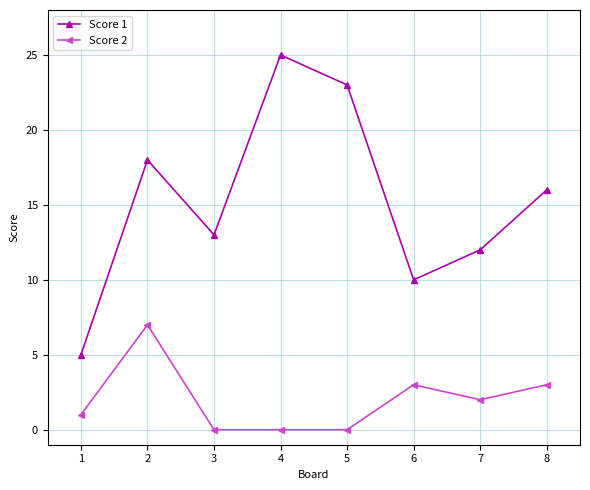

Which series has the widest spread of values?

Score 1